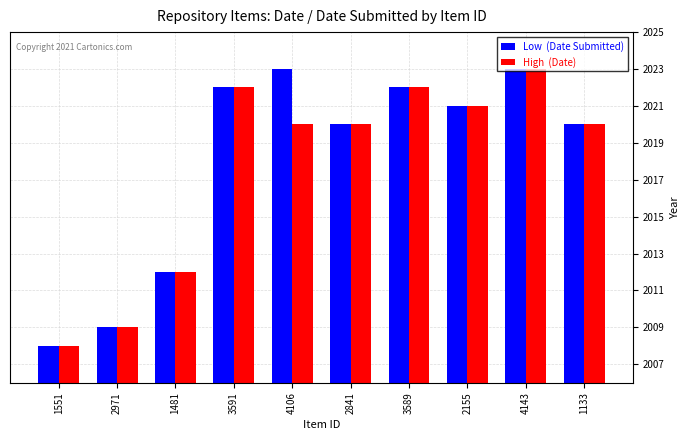

What is the greatest value displayed?

2023